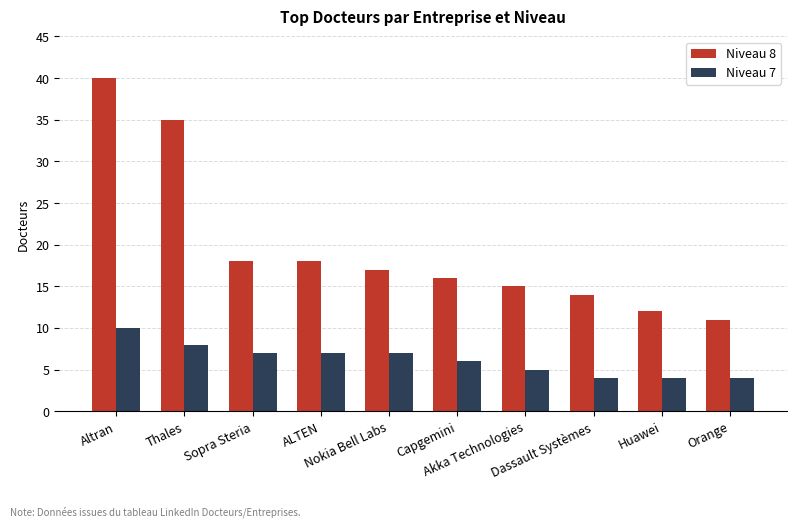

Which series has the widest spread of values?

Niveau 8